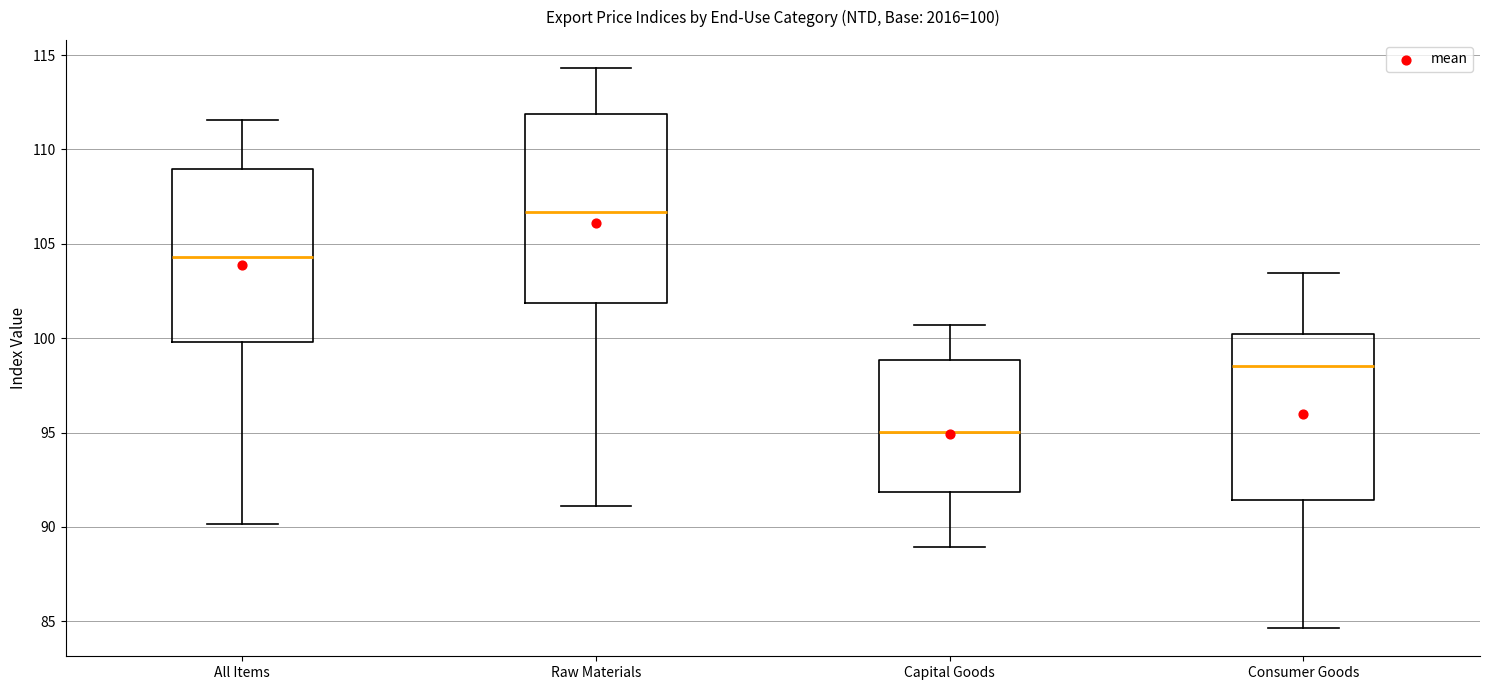

Which box is the tallest, from its lower edge to its upper edge?

Raw Materials